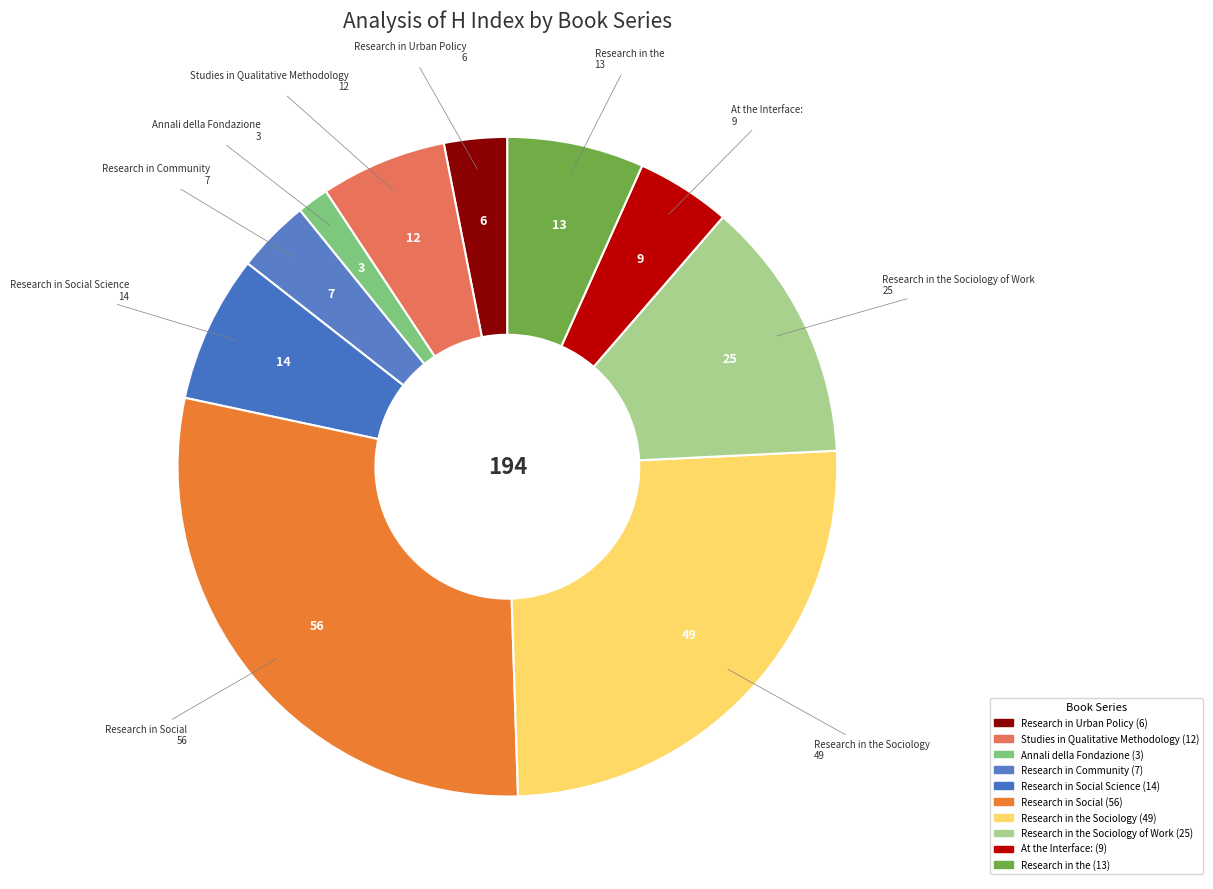

Count the number of slices in the pie.

10